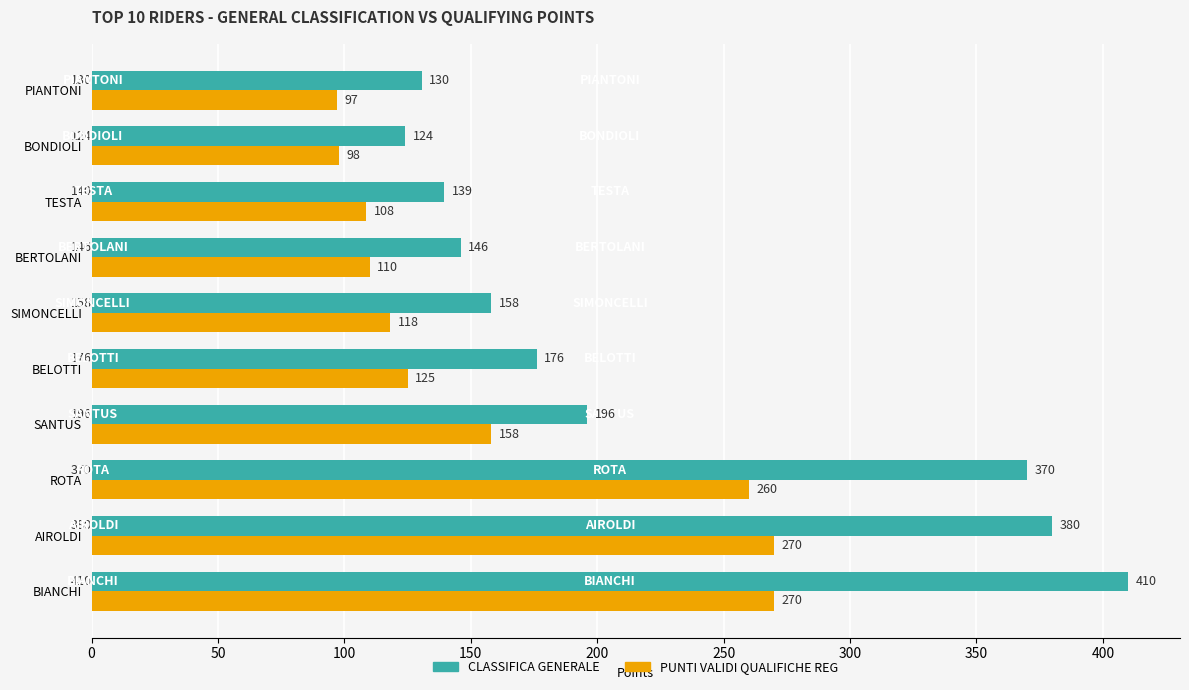

List the series in order of their overall mean, highest first.

CLASSIFICA GENERALE, PUNTI VALIDI QUALIFICHE REG